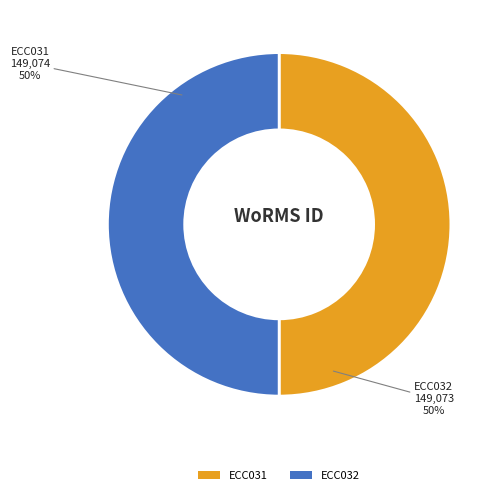

To the nearest percent, what portion does ECC032 represent?

50%